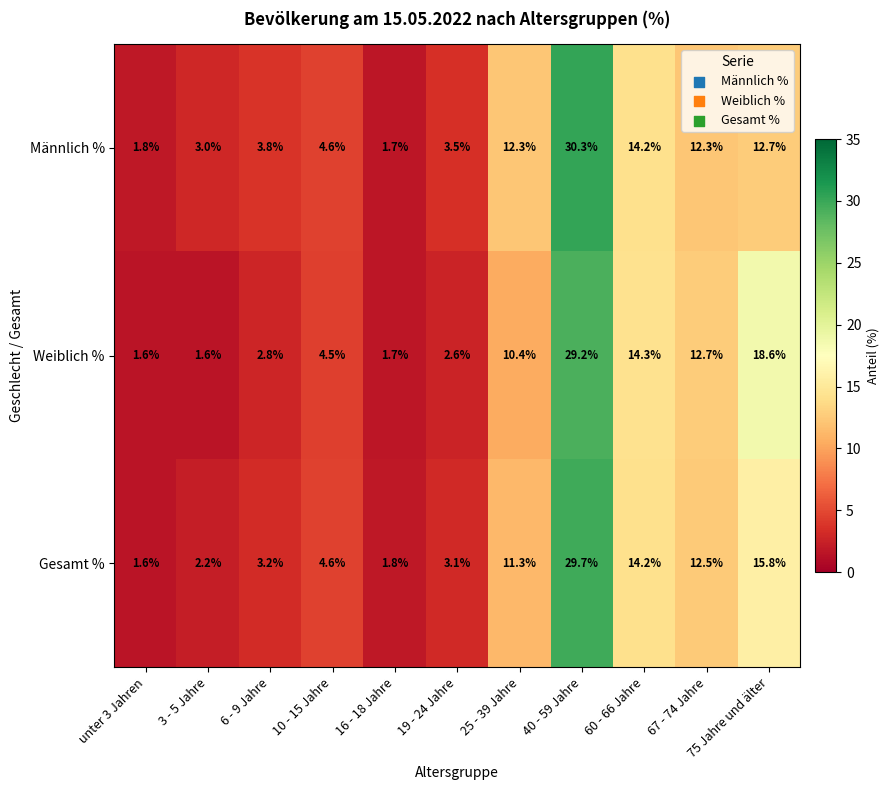

How many distinct data groups are displayed?

3